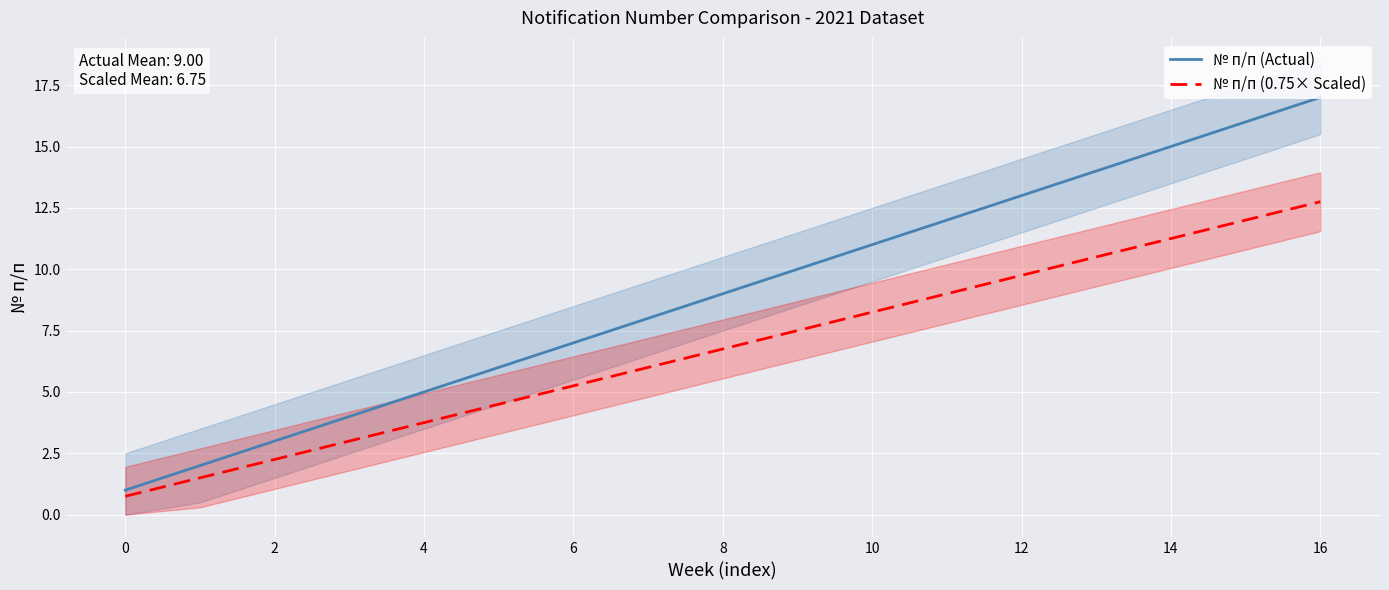

Where does the № п/п (Actual) series first go above 9?

9